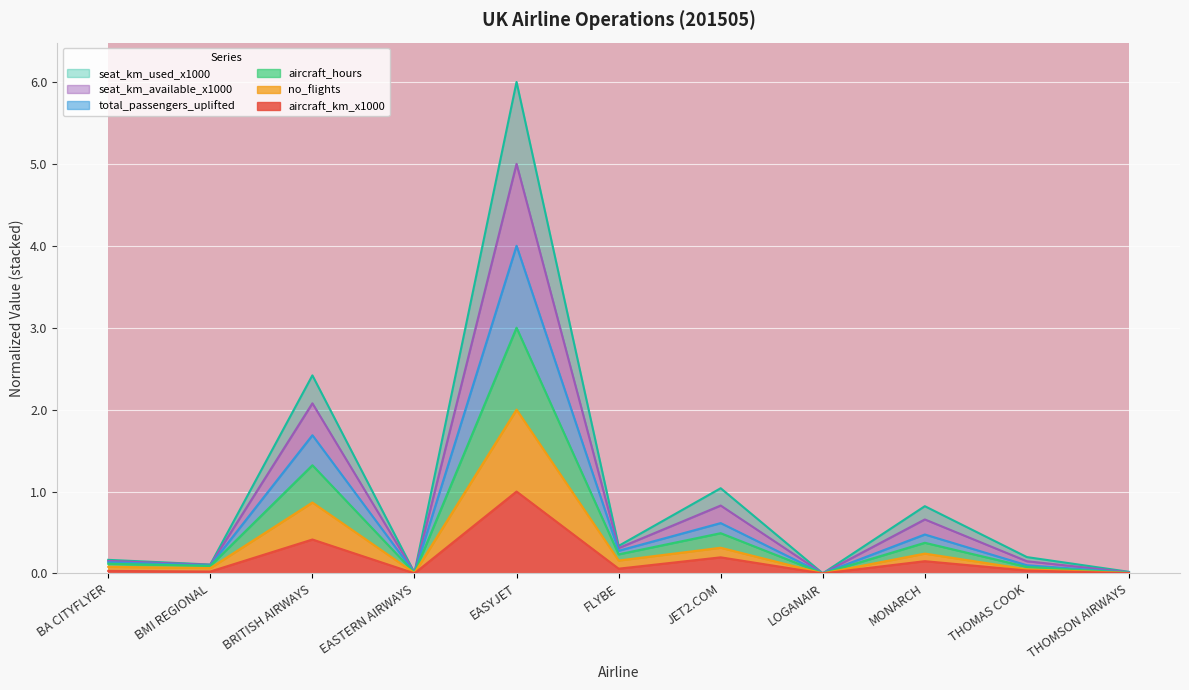

What is the highest value of the aircraft_km_x1000 series?

1.0